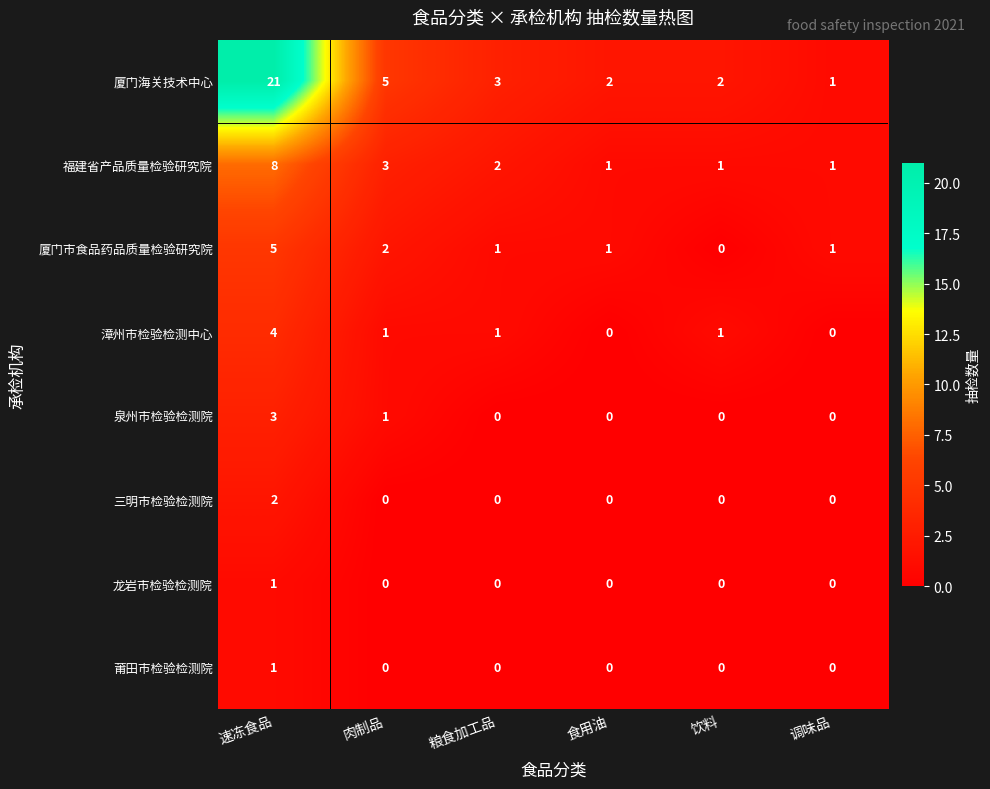

True or false: 厦门市食品药品质量检验研究院 has a value of 5 at 速冻食品.

True